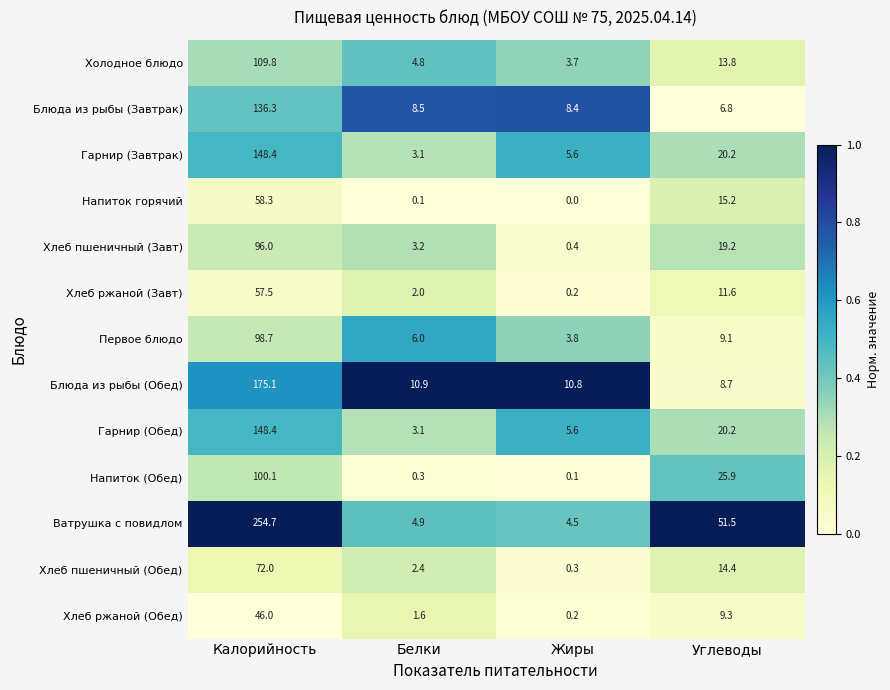

Is it true that Хлеб пшеничный (Завт) equals 1.9 at Белки?

False